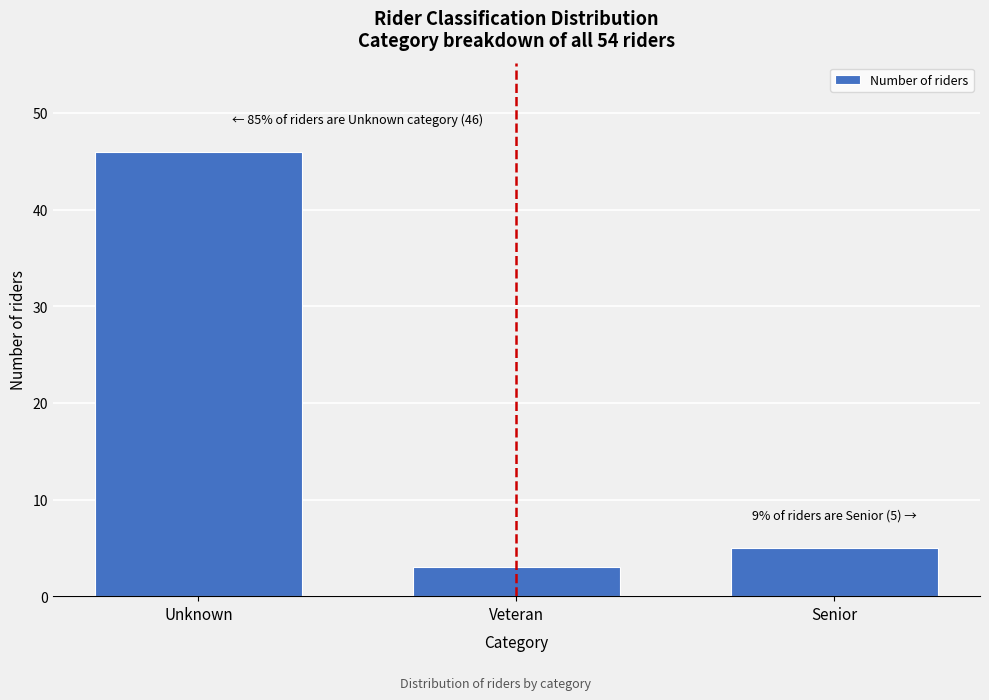

Reading left to right, transcribe all the data shown in this chart.

46	3	5